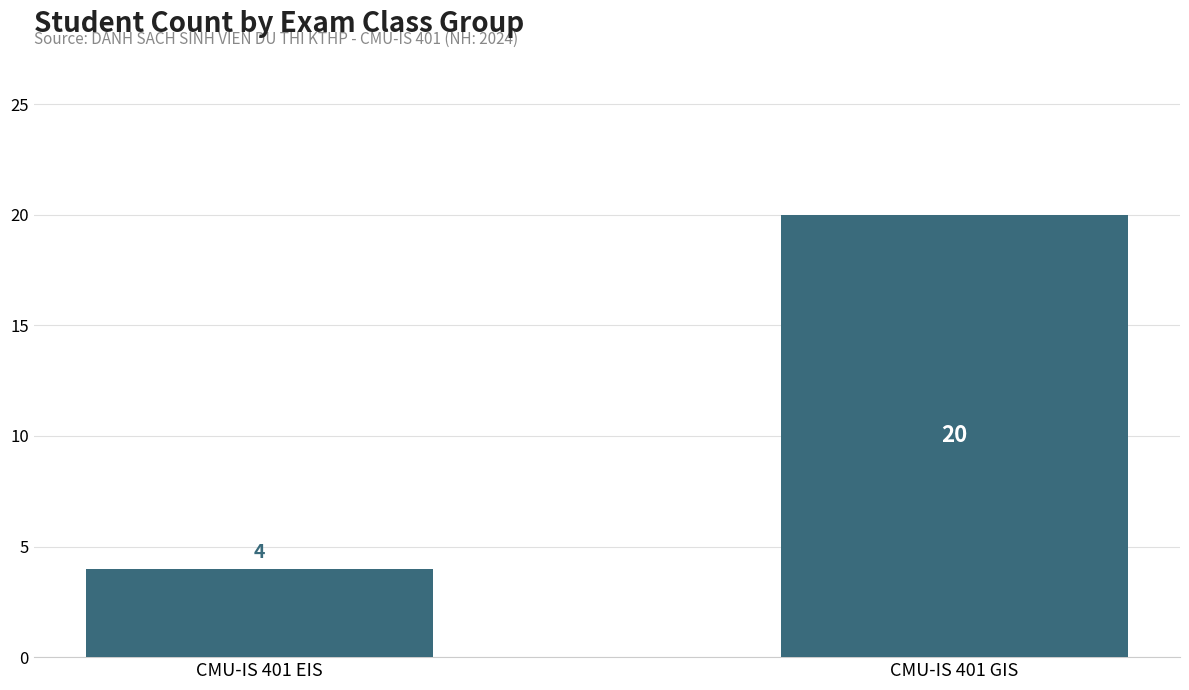

What is the change in value from CMU-IS 401 EIS to CMU-IS 401 GIS?

+16